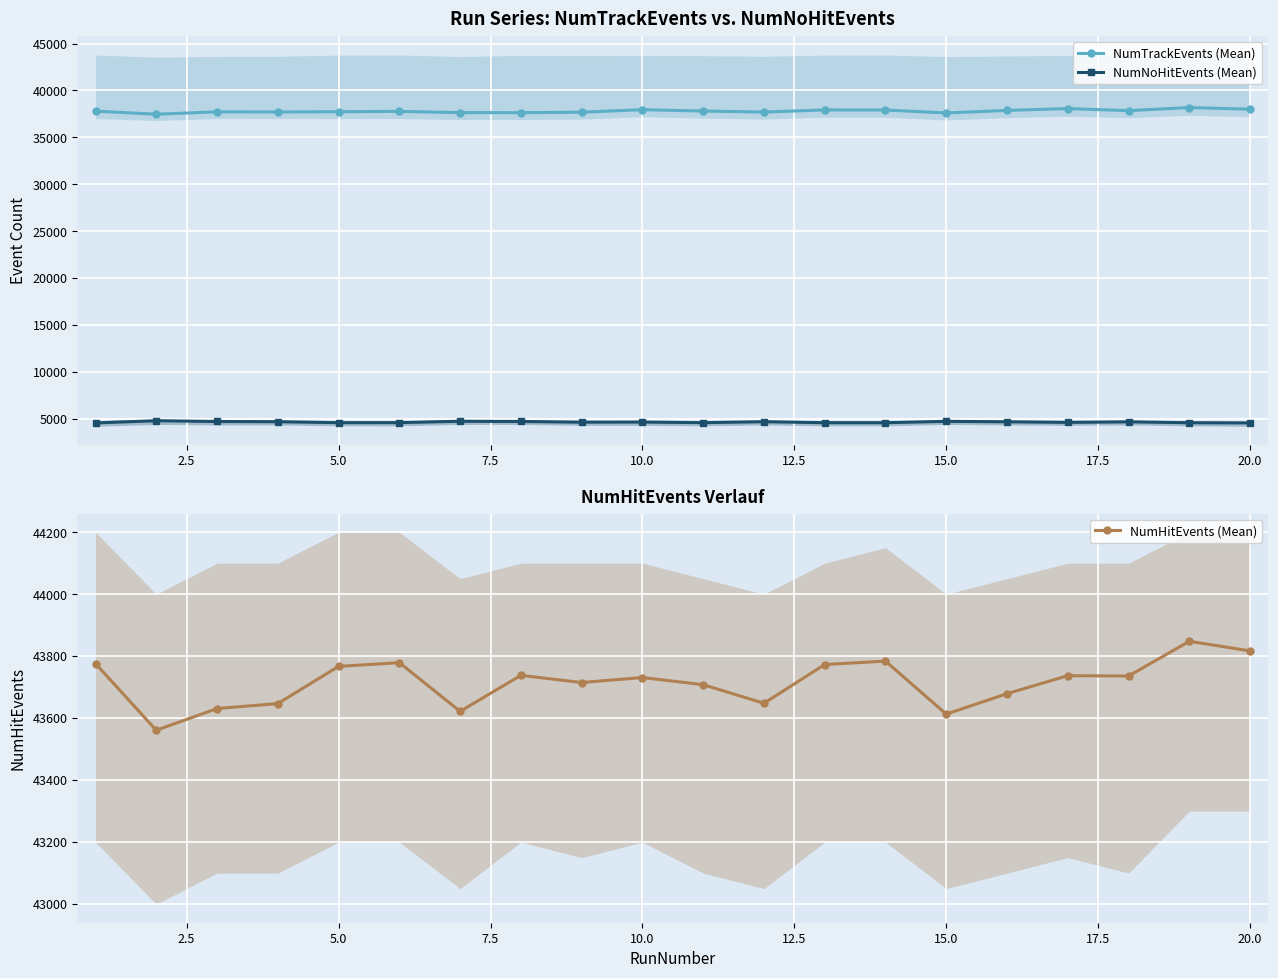

True or false: NumNoHitEvents (Mean) and NumHitEvents (Mean) cross at least once.

False